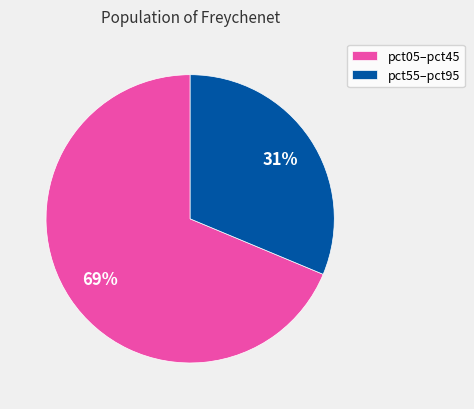

What percentage is the pct05–pct45 slice, to the nearest percent?

69%